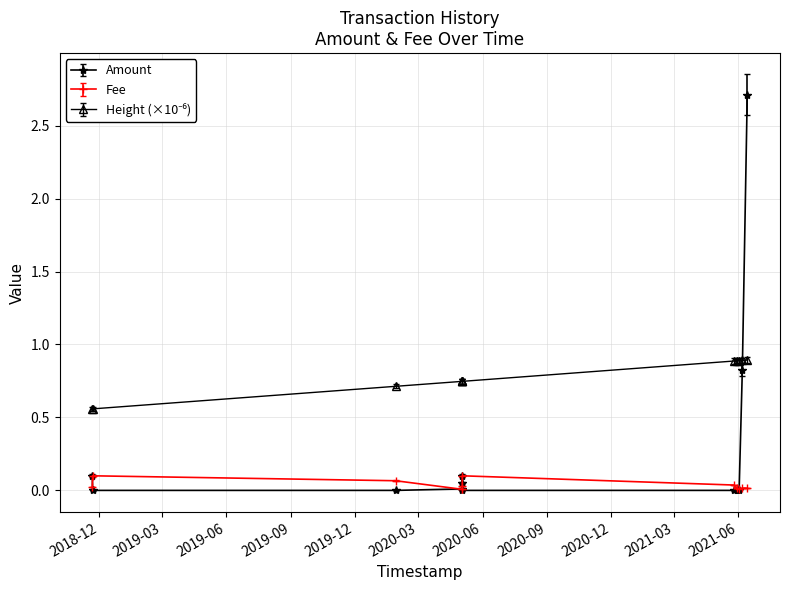

What is the difference between the maximum and minimum values in the Amount series?

2.7